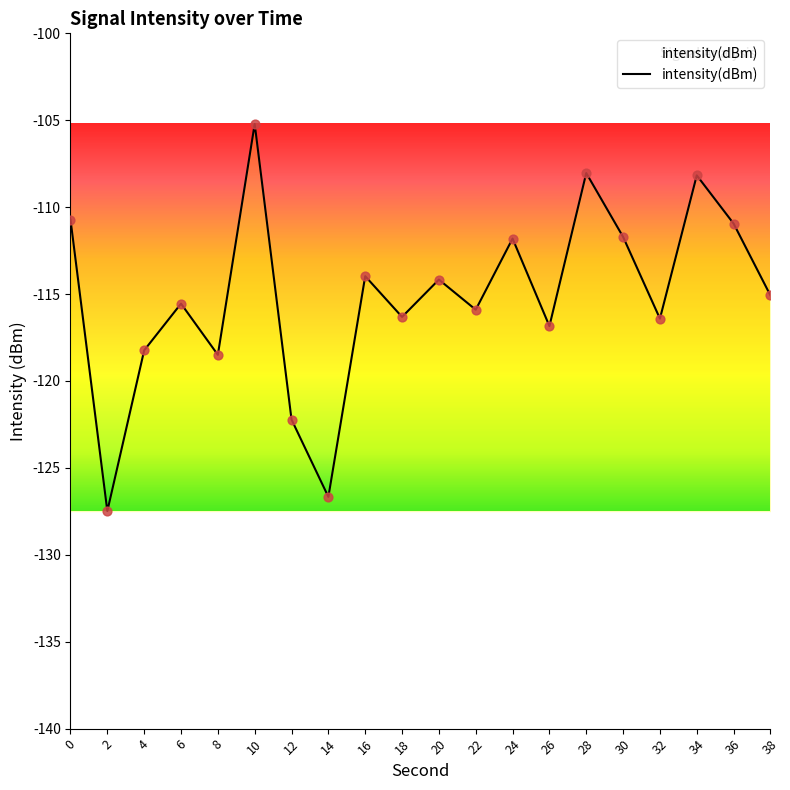

What is the change in value from 2 to 24?

+15.7